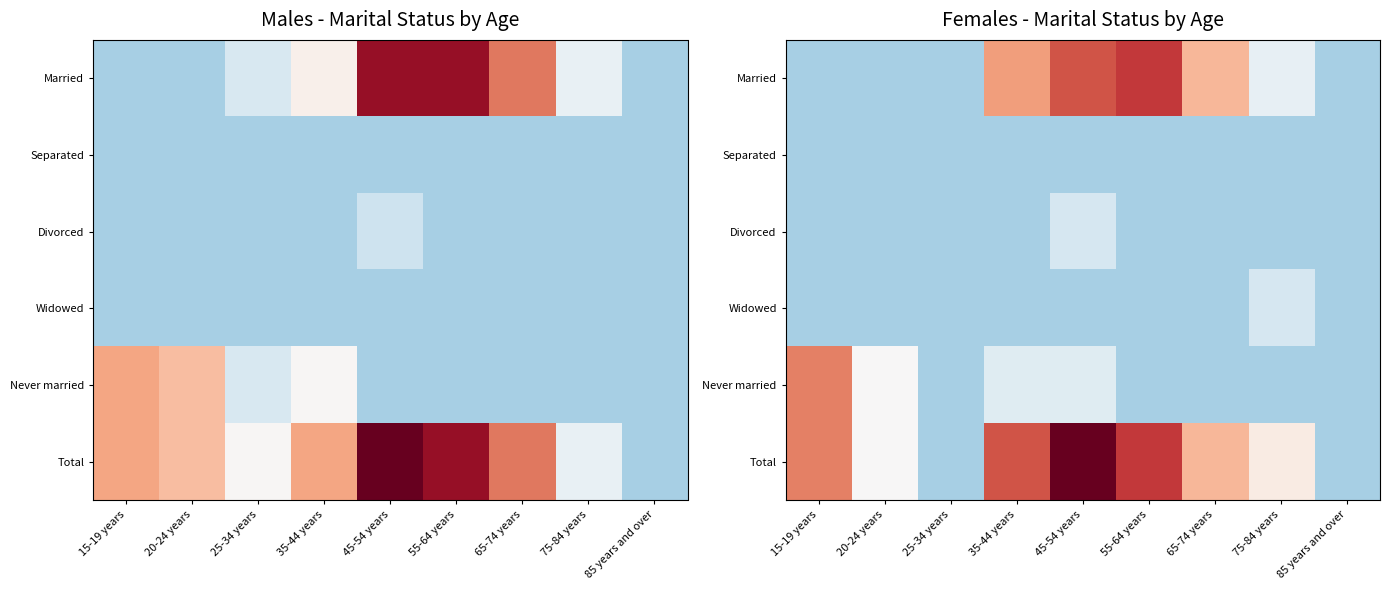

Count the number of data series in this chart.

6